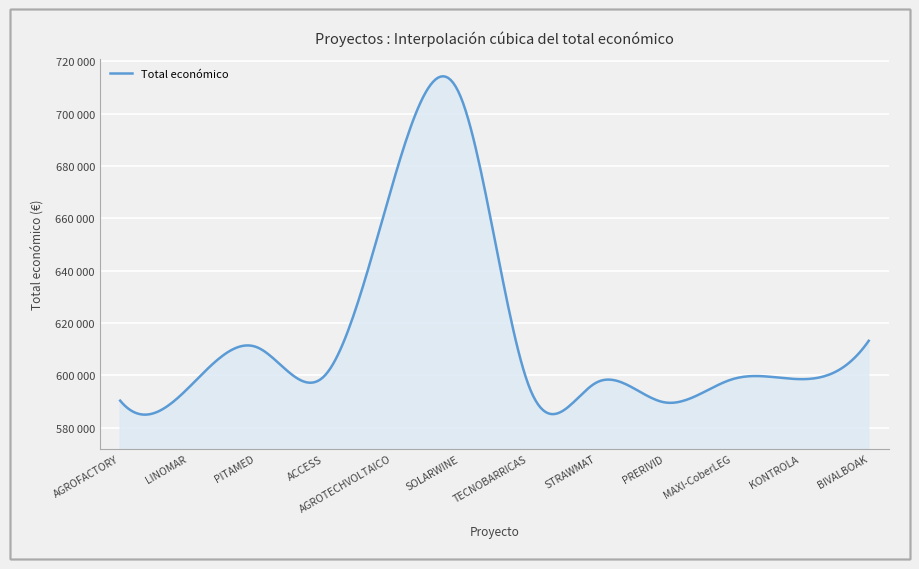

Is this an area chart (filled region under the line)?

Yes